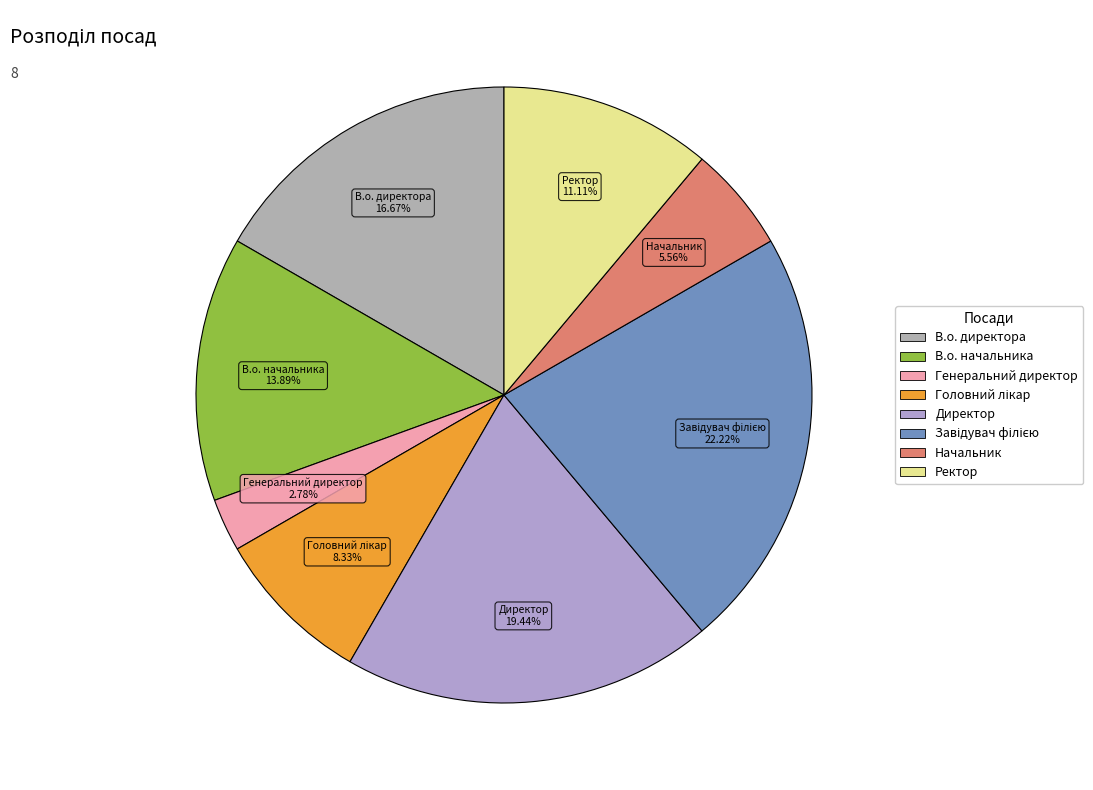

To the nearest percent, what percentage of the pie is Ректор?

11%